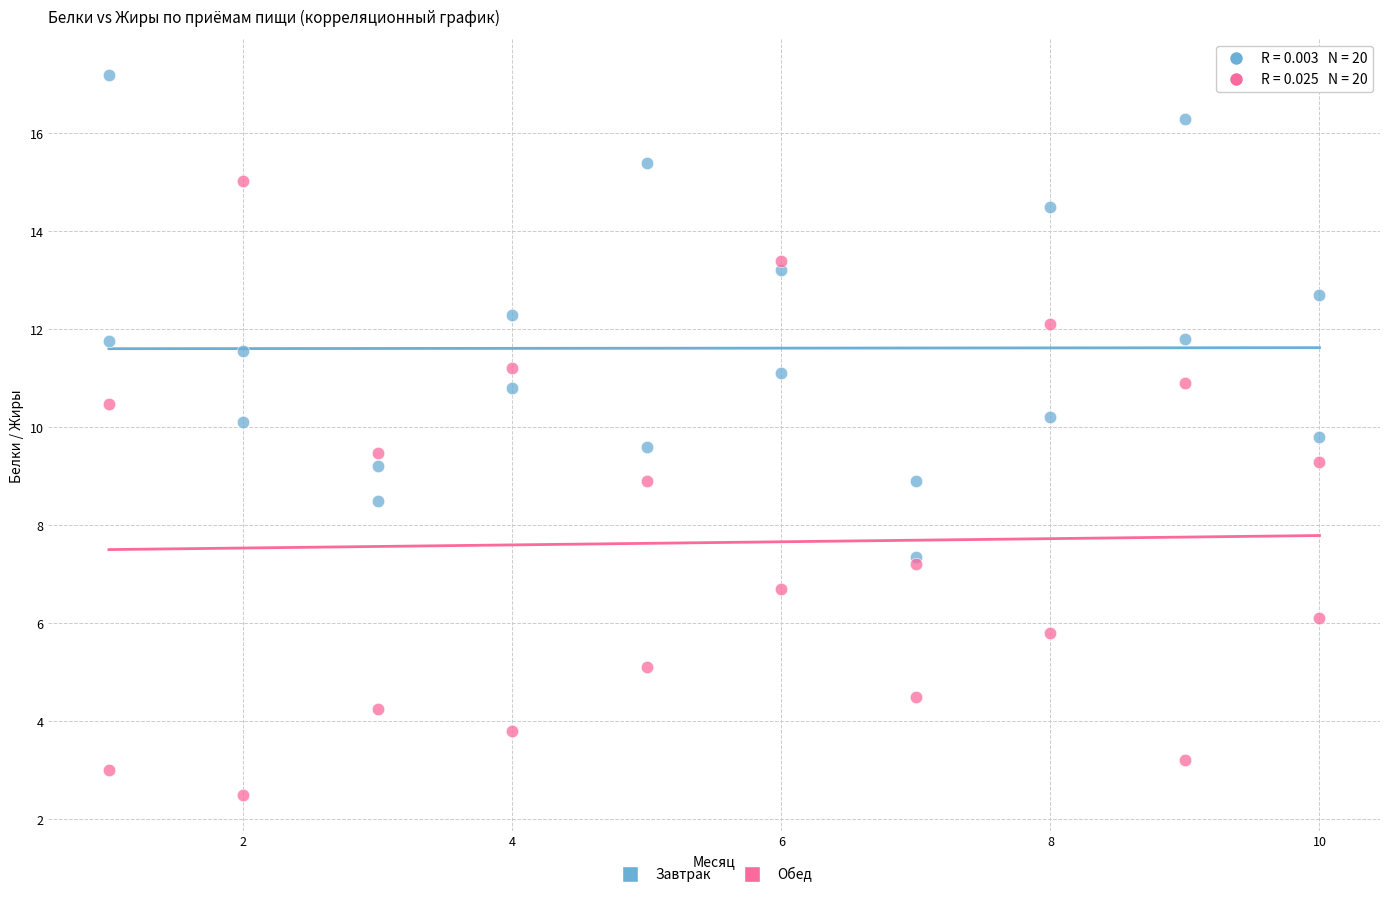

What are all the series names shown in the legend?

Завтрак, Обед